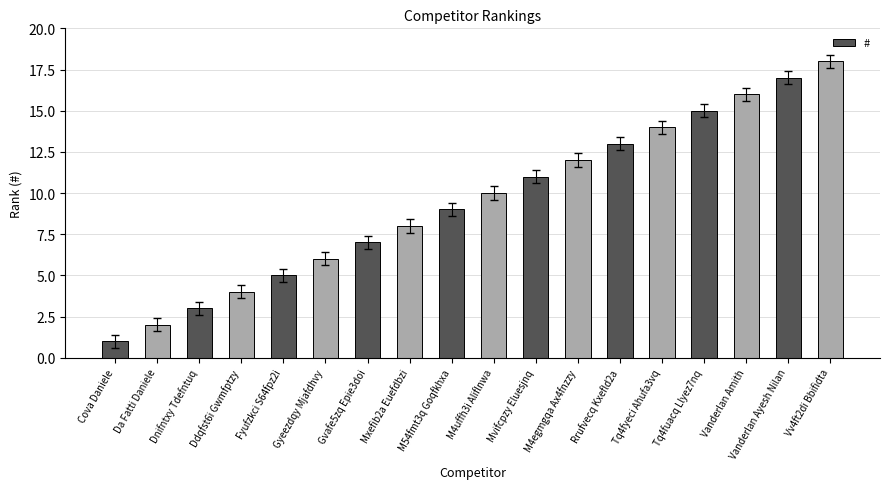

The value at M4uffh3i Aliflnwa is 10. True or false?

True